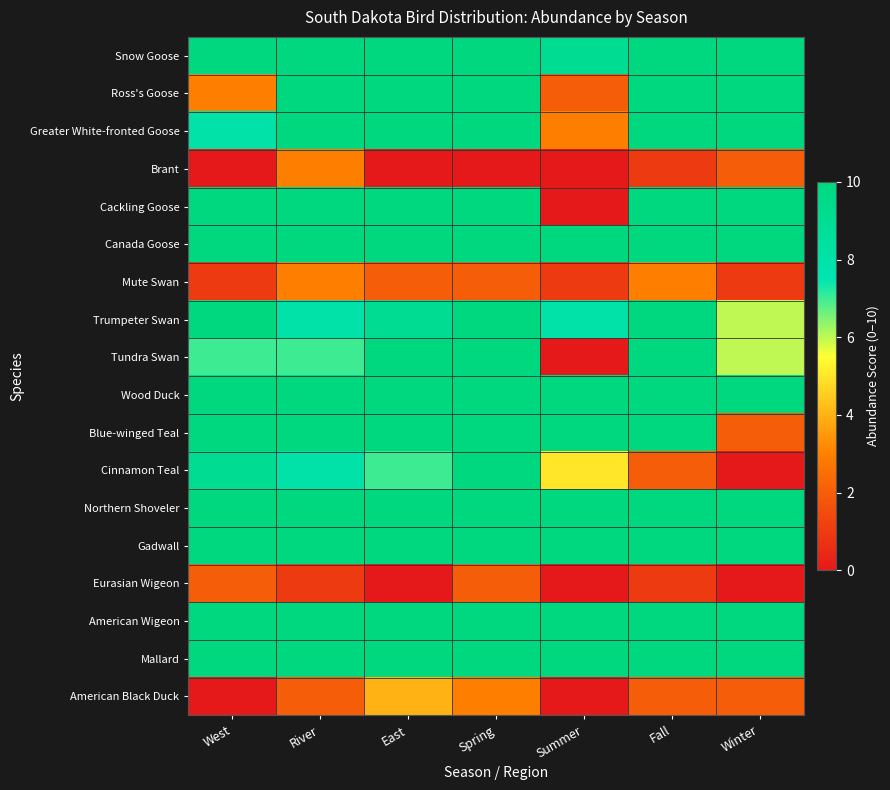

Which has a higher value, Winter or Summer?

Winter